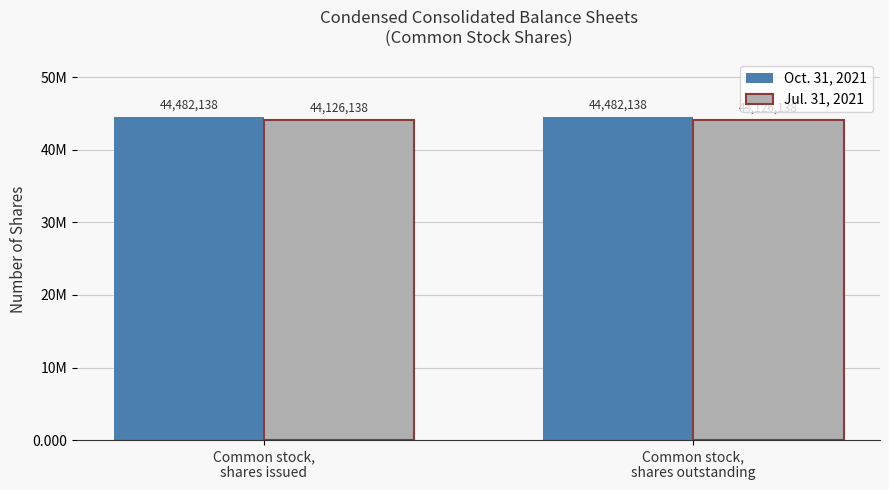

What is the label of the 2nd bar from the right?

Common stock,
shares issued